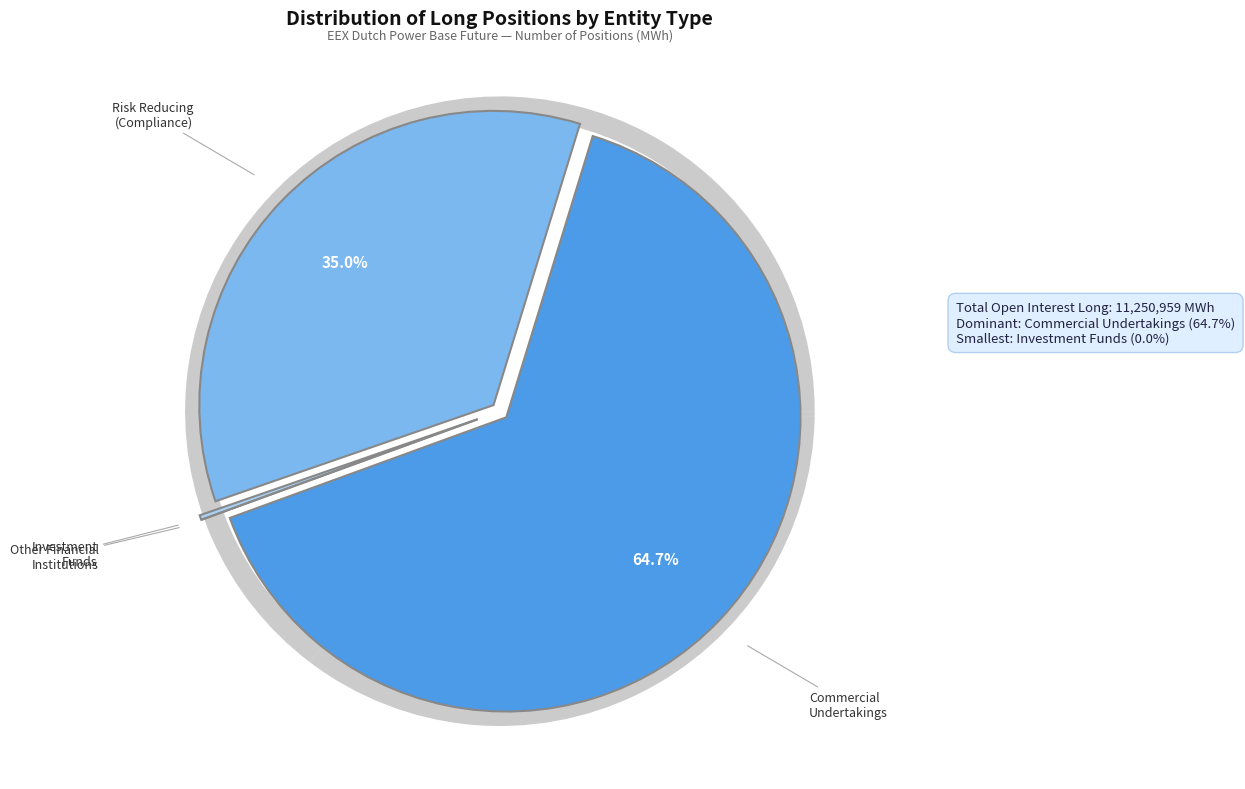

True or false: Investment Funds Long accounts for 0% of the total.

True